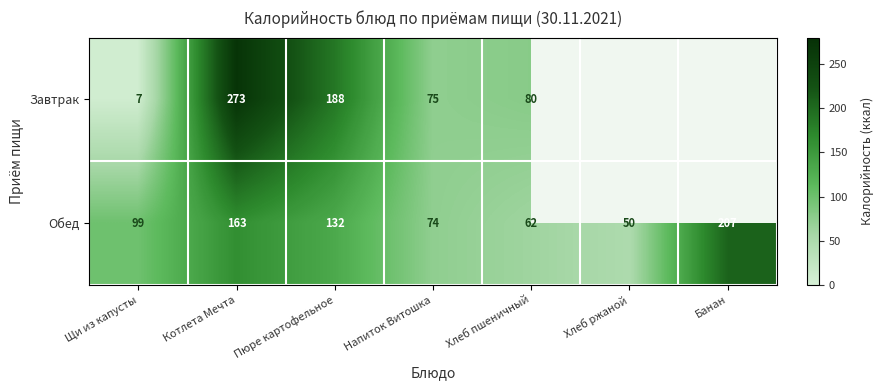

Where is Обед nearest to the value 128?

Пюре картофельное